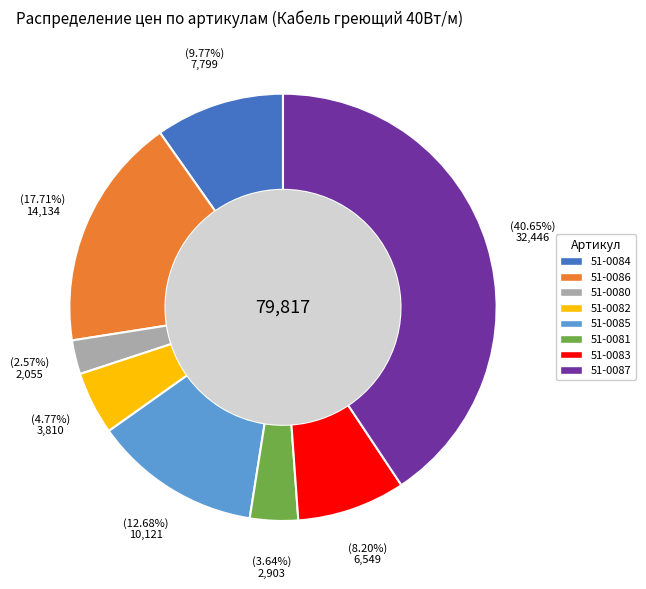

Is 51-0083 the majority of the pie?

No